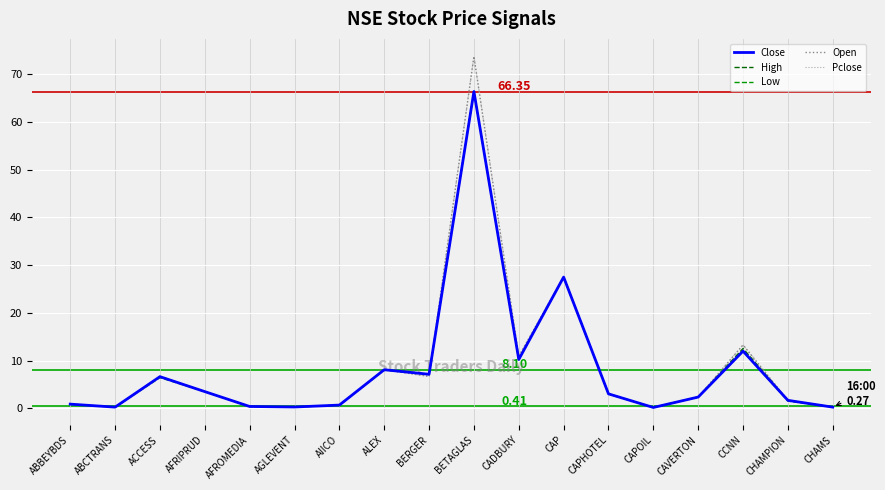

What is the value of the Close point at the 6th from the left?

0.3